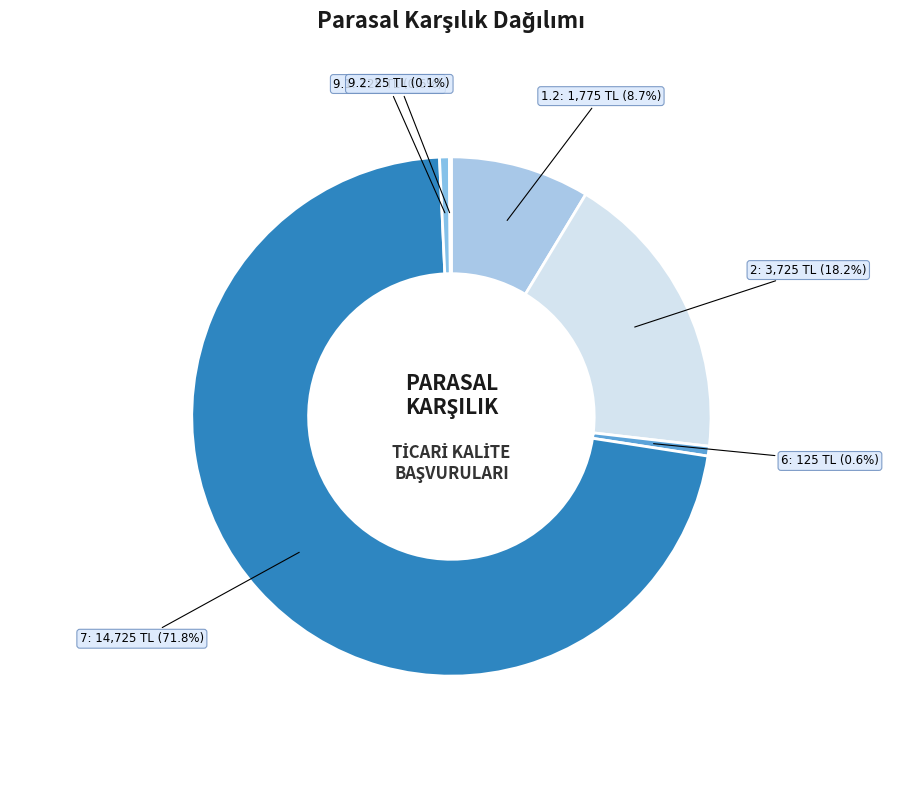

To the nearest percent, what is the difference between the largest and smallest slice percentages?

72%